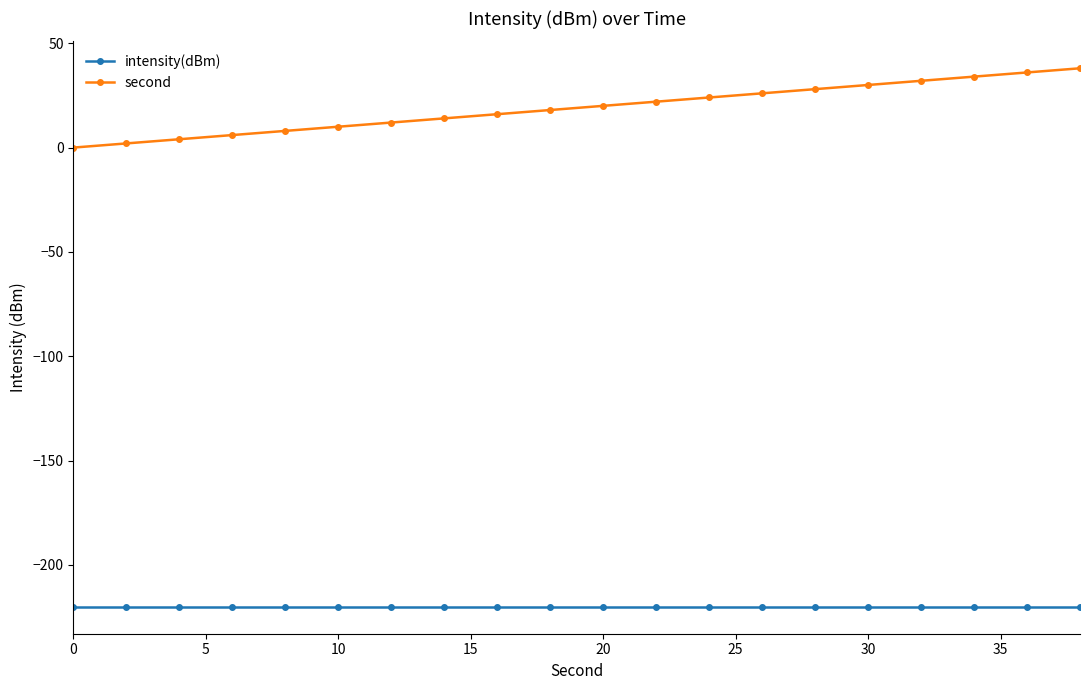

Which series has the largest range (max minus min)?

second